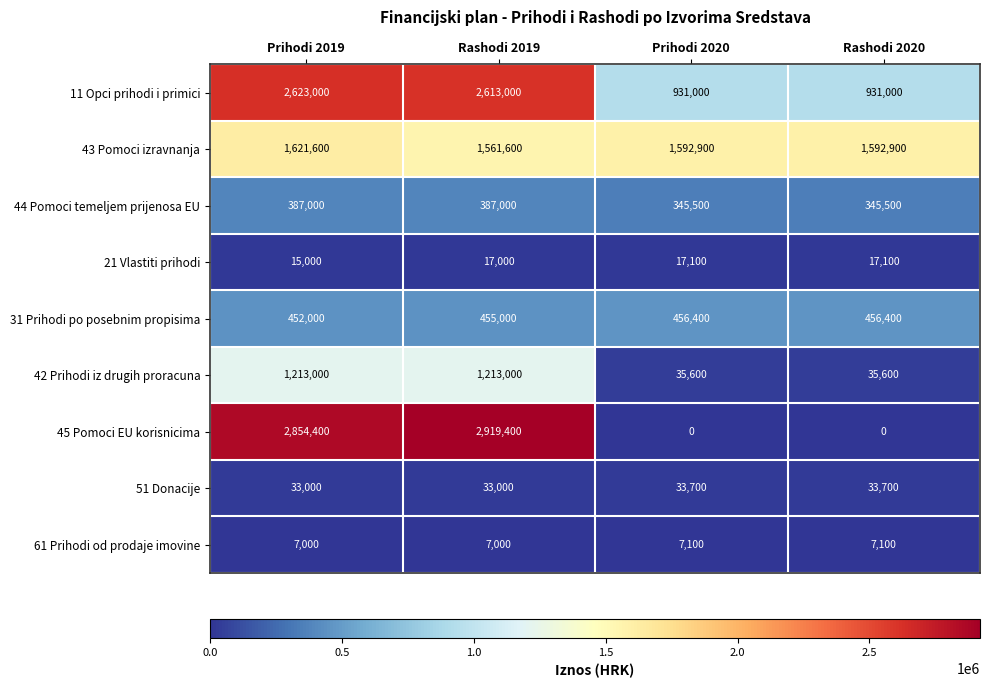

What is the greatest value displayed?

2919400